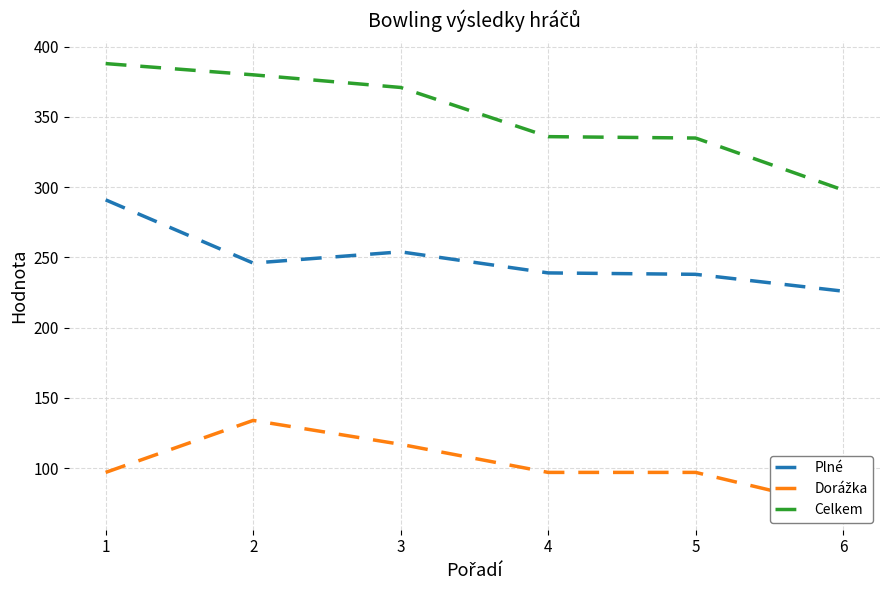

Between 3 and 6, which is larger?

3